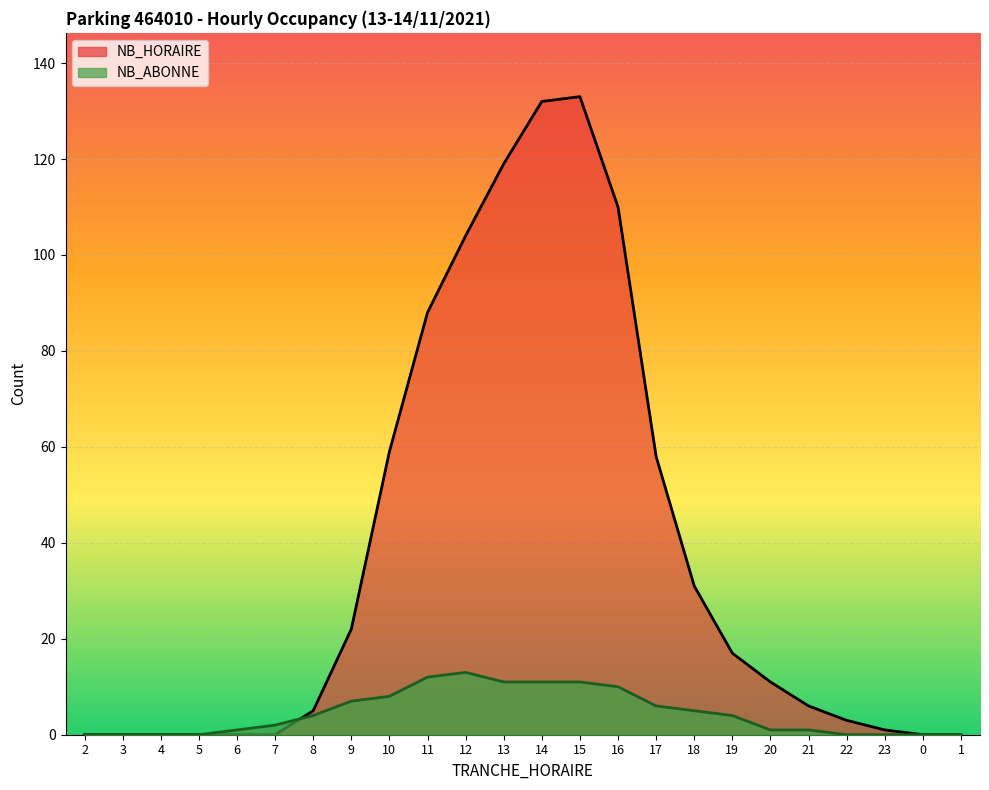

Is the value of NB_HORAIRE at 20 greater than the value of NB_ABONNE at 21?

Yes